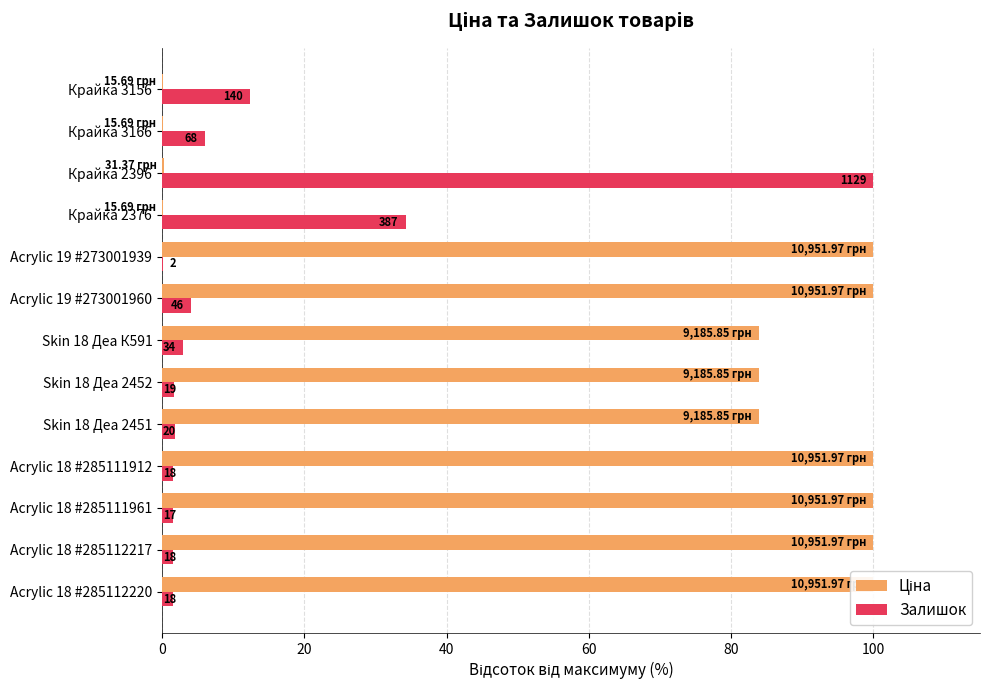

What is the value of the Залишок bar at the 7th from the left?

3.0